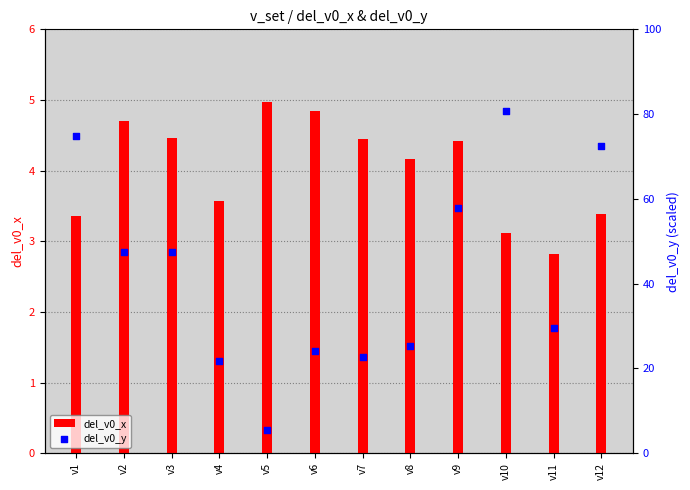

Which series reaches the maximum Y coordinate?

del_v0_y